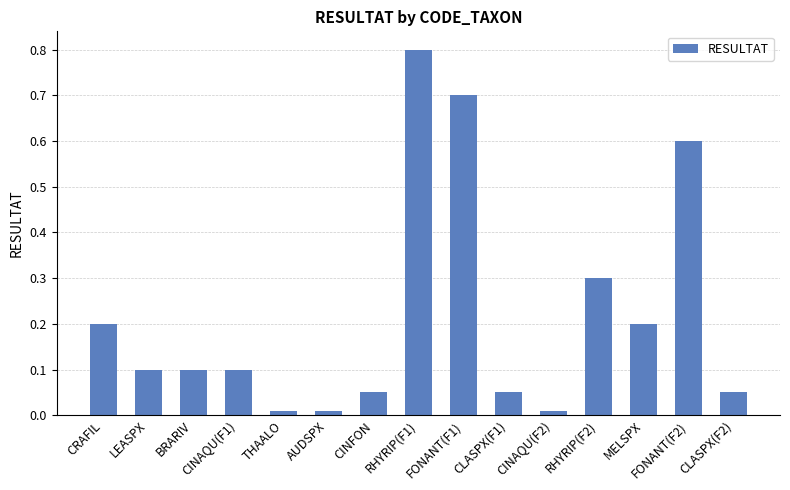

What is the value of the 8th bar from the left?

0.8